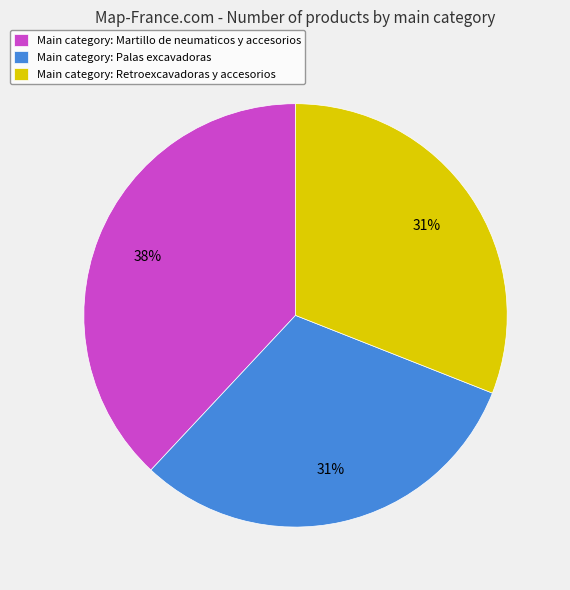

True or false: Main category: Palas excavadoras accounts for 22% of the total.

False